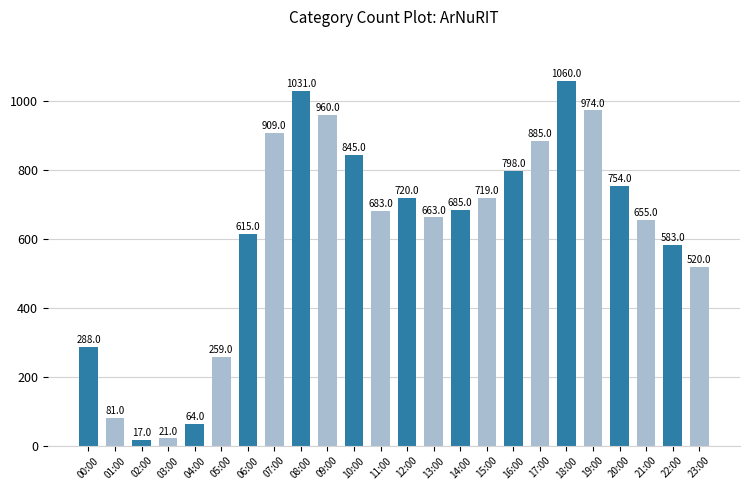

Rank the categories by value from highest to lowest.

18:00, 08:00, 19:00, 09:00, 07:00, 17:00, 10:00, 16:00, 20:00, 12:00, 15:00, 14:00, 11:00, 13:00, 21:00, 06:00, 22:00, 23:00, 00:00, 05:00, 01:00, 04:00, 03:00, 02:00